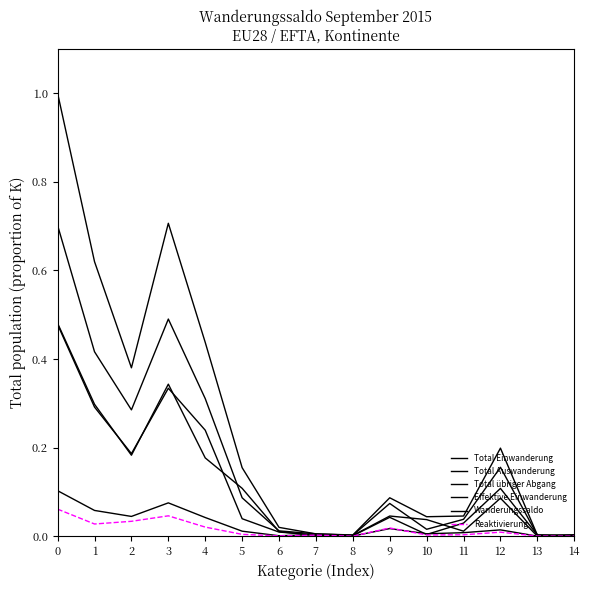

List the labels in order of Reaktivierung value, largest first.

0, 3, 2, 1, 4, 9, 12, 5, 11, 10, 7, 6, 13, 8, 14